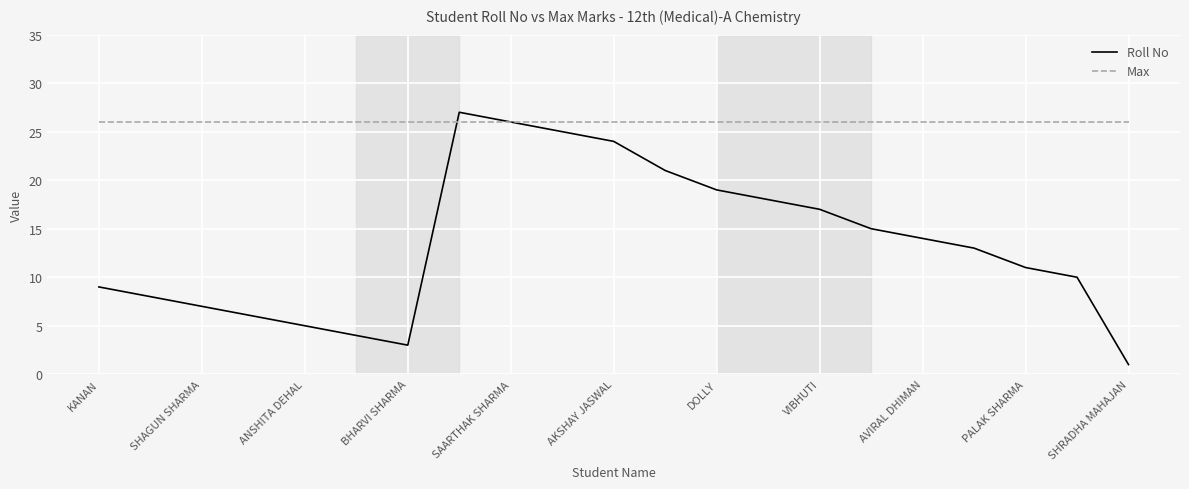

Which series has the largest total across all categories?

Max